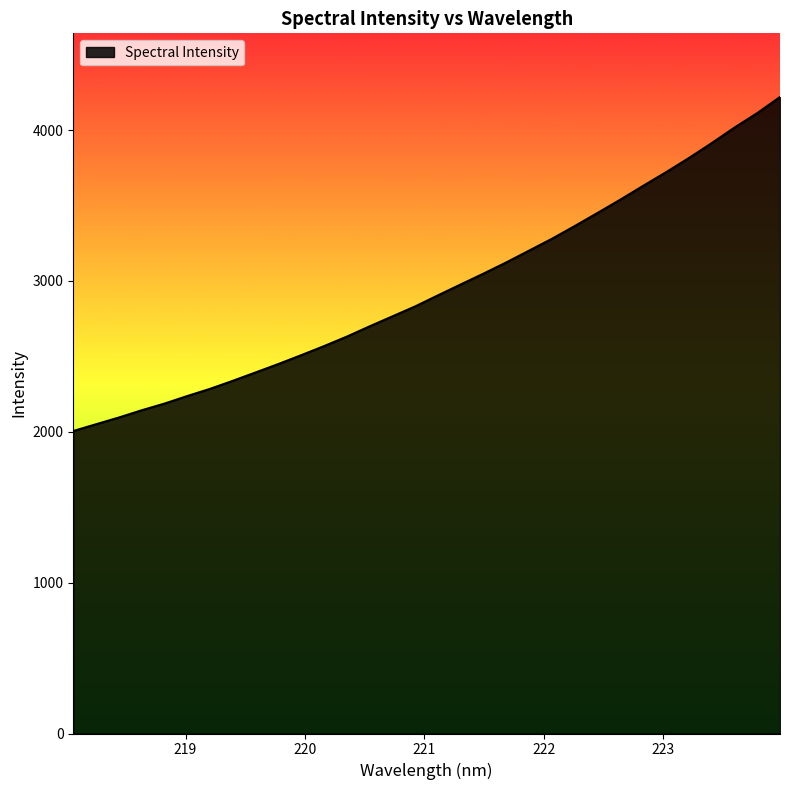

What is the minimum value shown in the chart?

2005.0